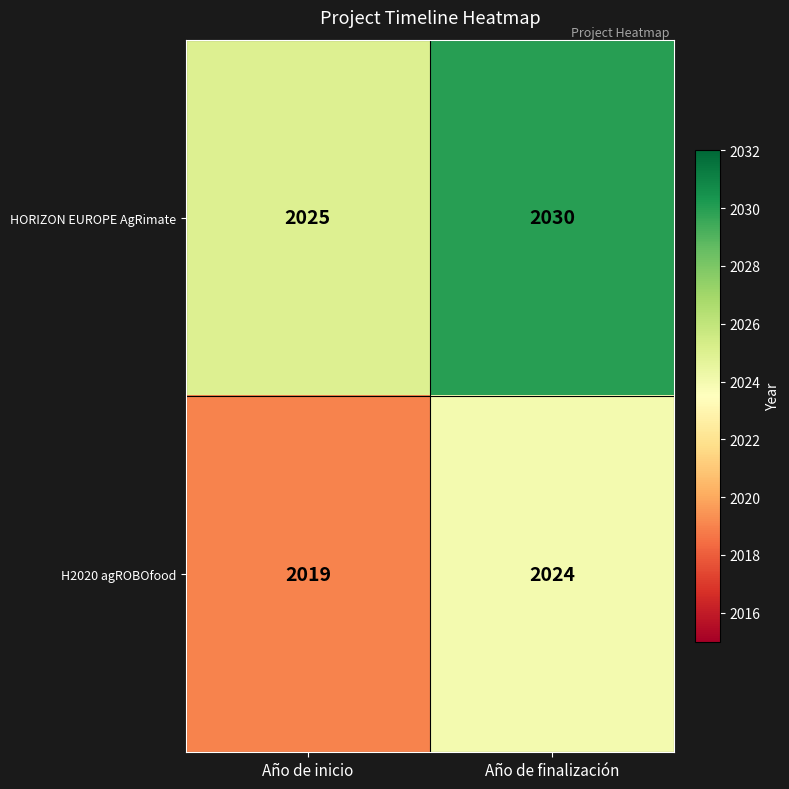

What is the difference between the highest and lowest values at Año de finalización?

6